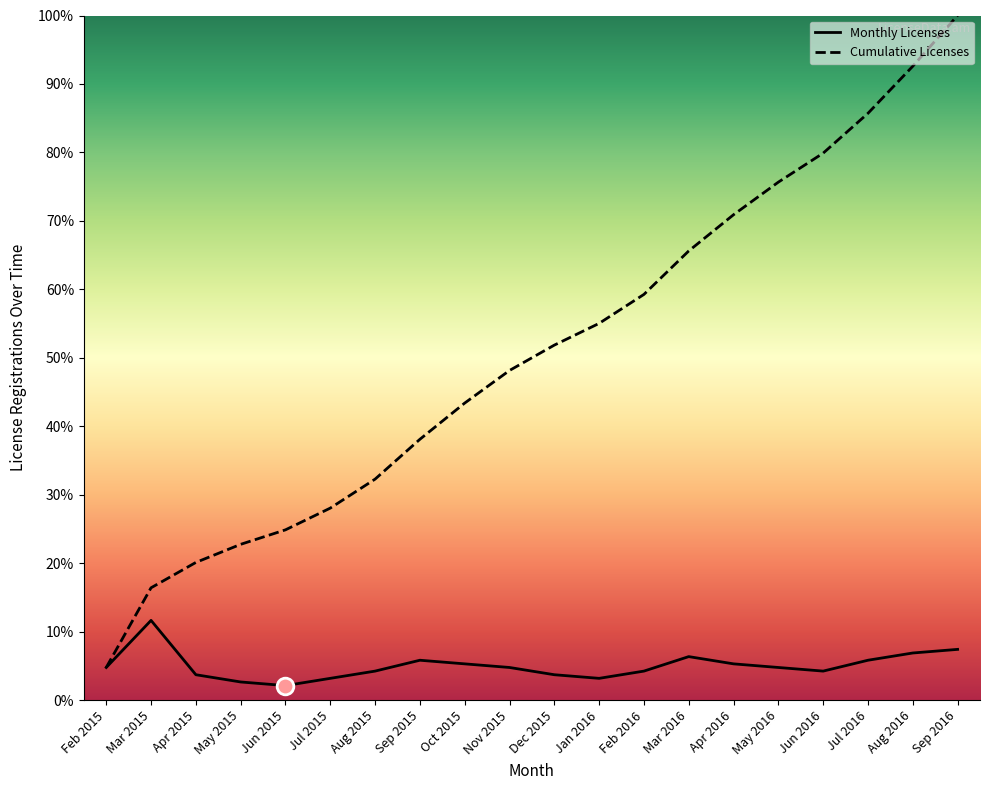

How many lines are shown in the chart?

2